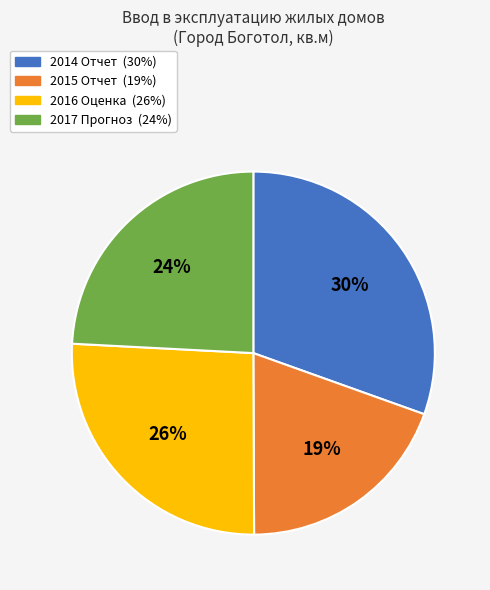

Rank the categories by value from lowest to highest.

2015 Отчет, 2017 Прогноз, 2016 Оценка, 2014 Отчет